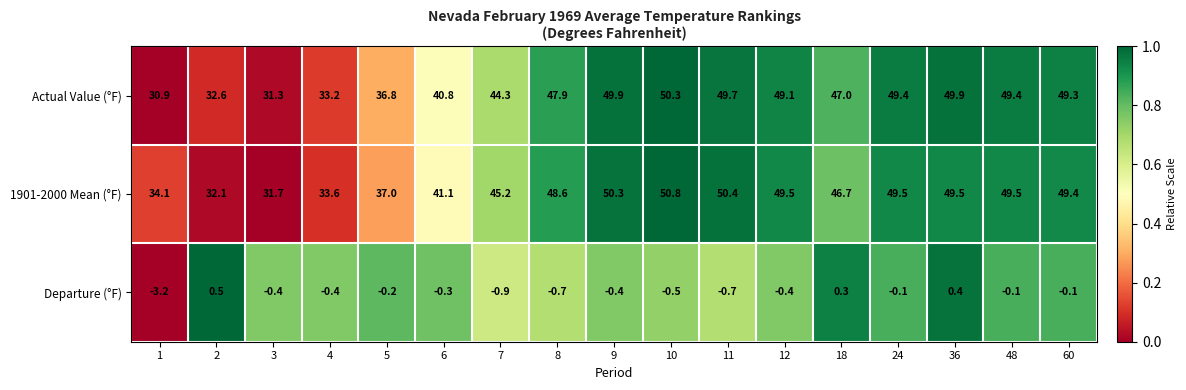

List the series in order of their peak value, highest first.

1901-2000 Mean (°F), Actual Value (°F), Departure (°F)